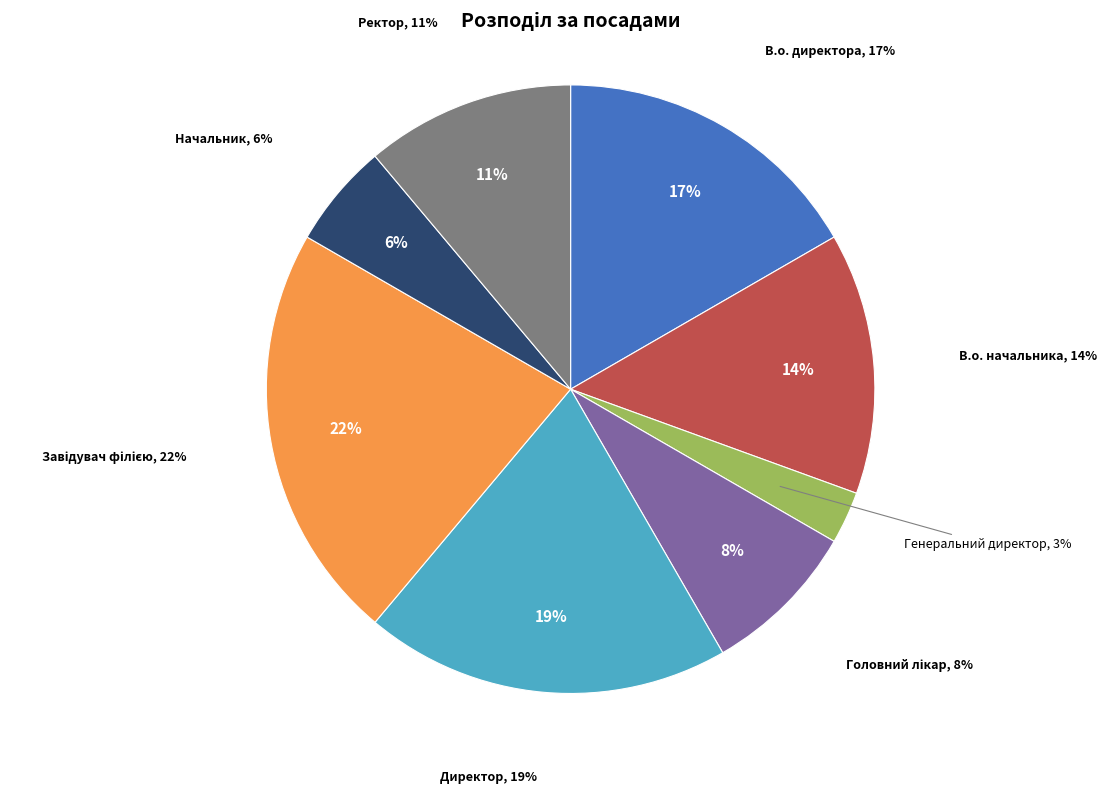

Does В.о. начальника account for over 50% of the chart?

No